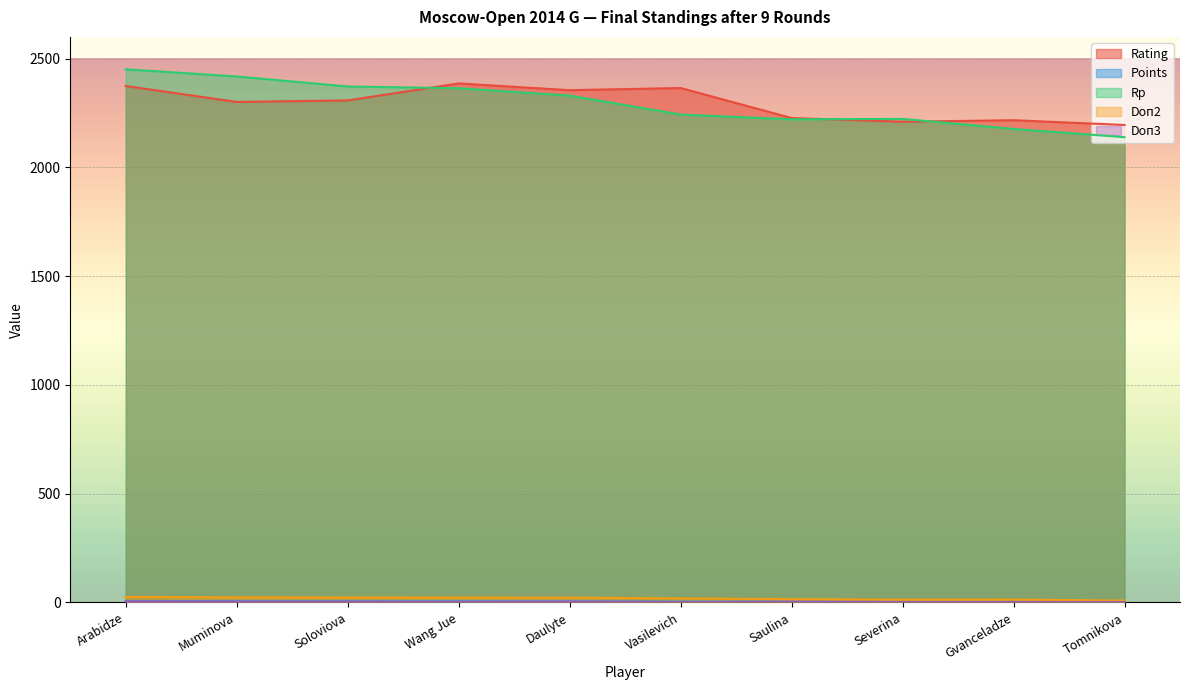

What is the difference between the maximum and second lowest values in the Doп2 series?

12.5